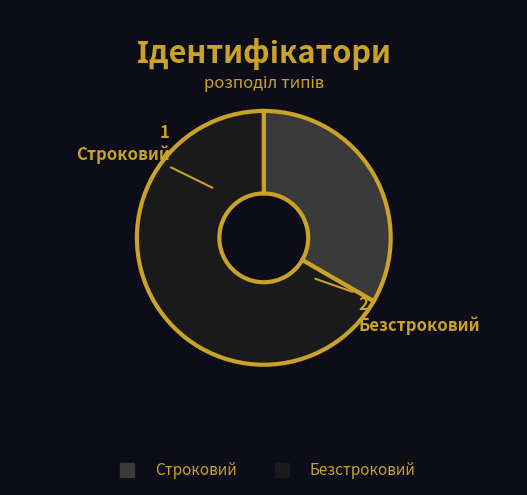

Combined, do Безстроковий and Строковий account for over 50%?

Yes